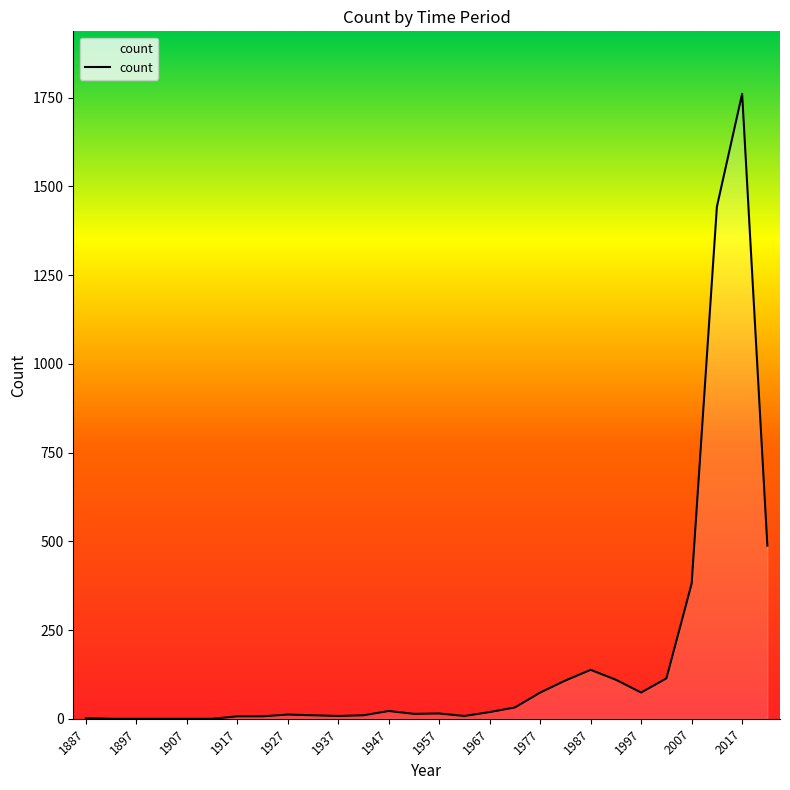

What is the difference between the maximum and minimum values?

1761